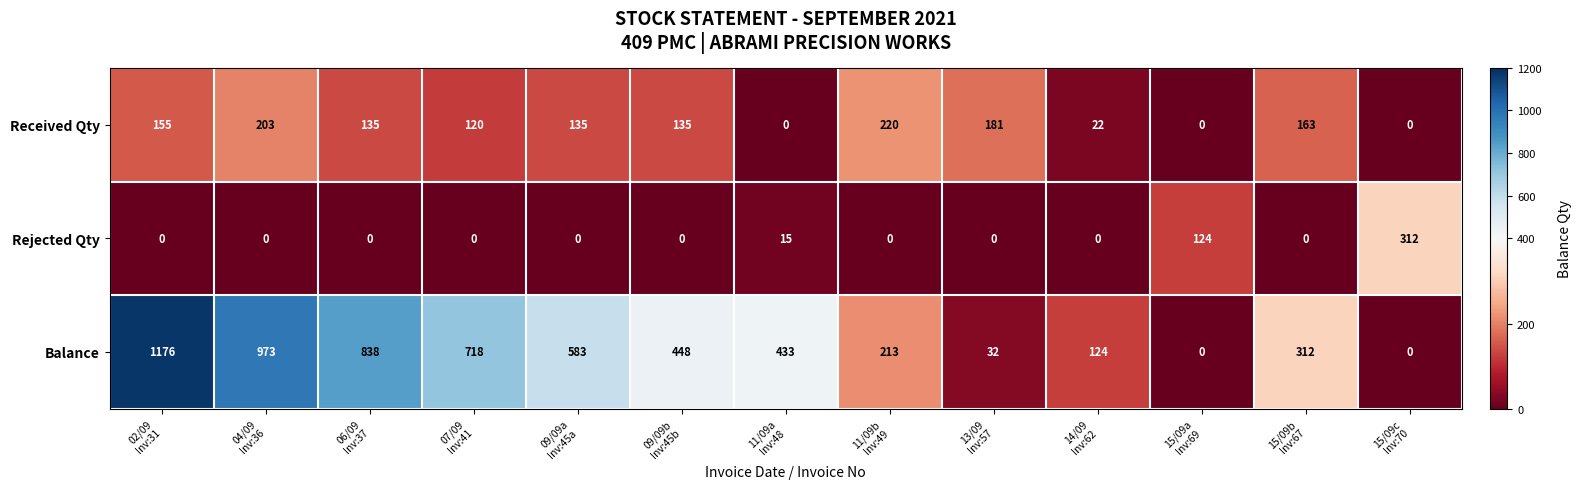

What is the maximum value shown in the chart?

1176